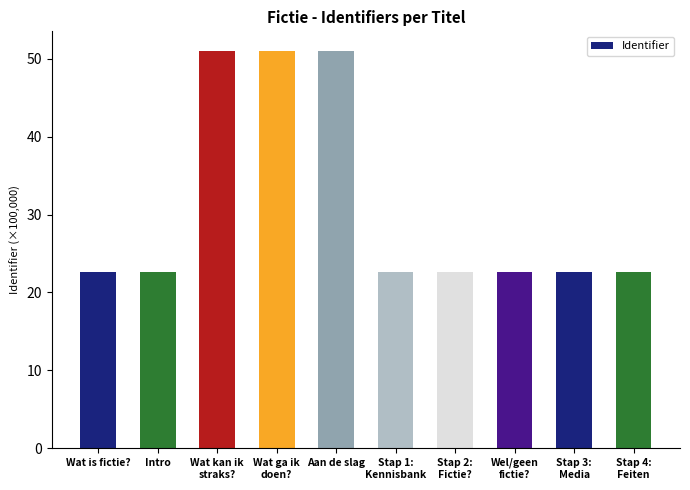

The value at Wat kan ik
straks? is 51.0. True or false?

True